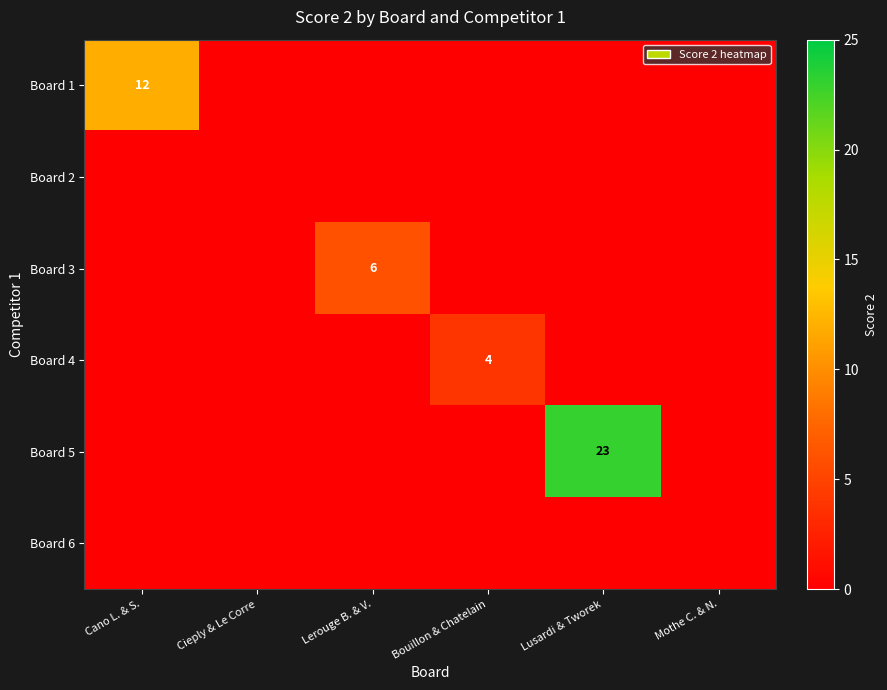

What is the total value across all series at Lusardi & Tworek?

23